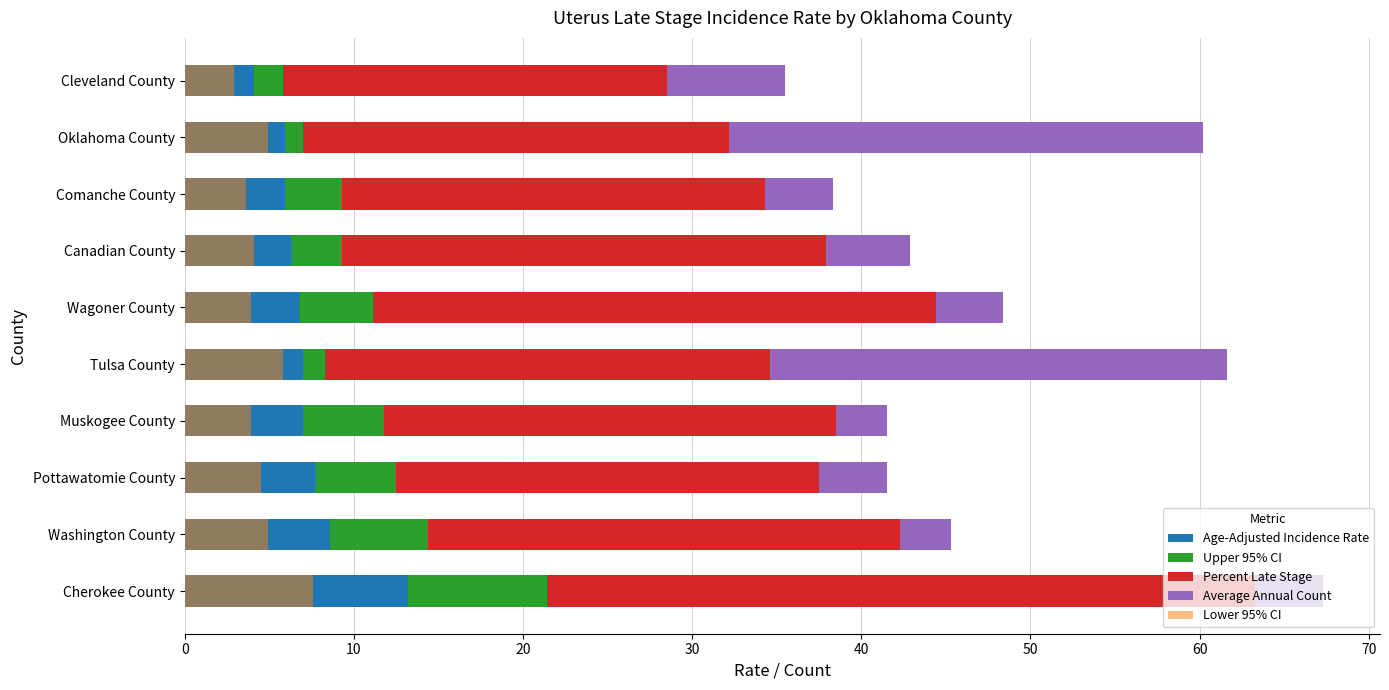

Which series has the largest total across all categories?

Percent Late Stage